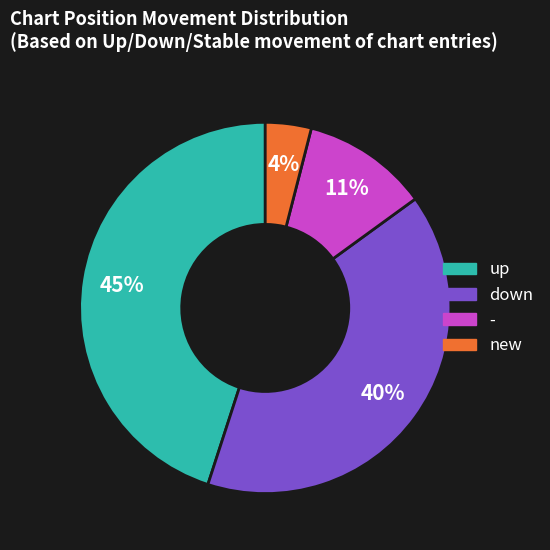

Between down and up, which is larger?

up